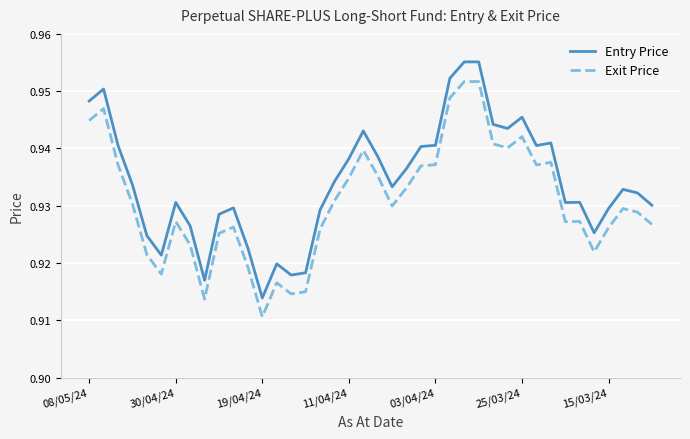

How many lines are shown in the chart?

2